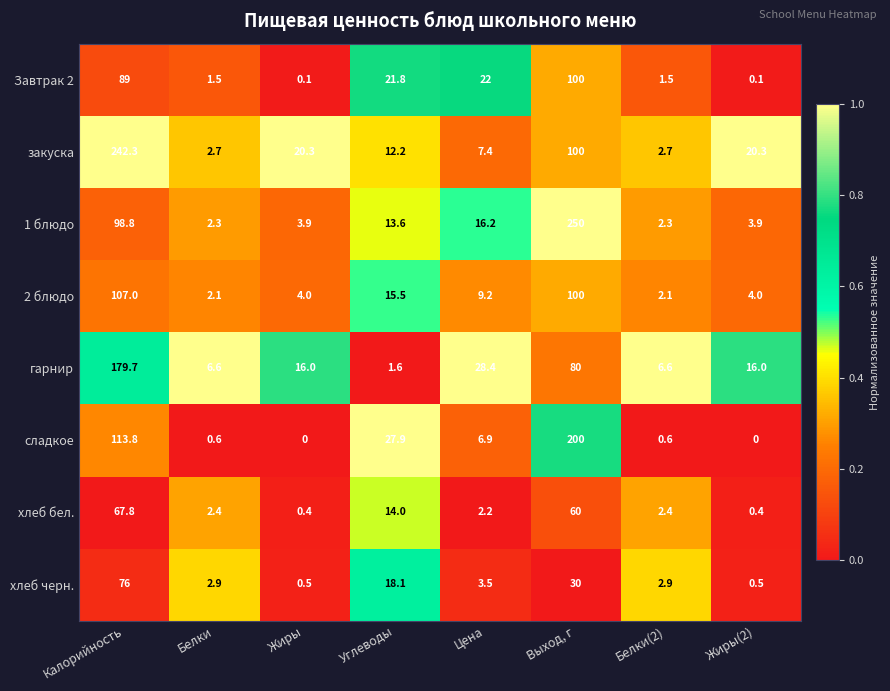

What is the average value of the 2 блюдо series?

30.5